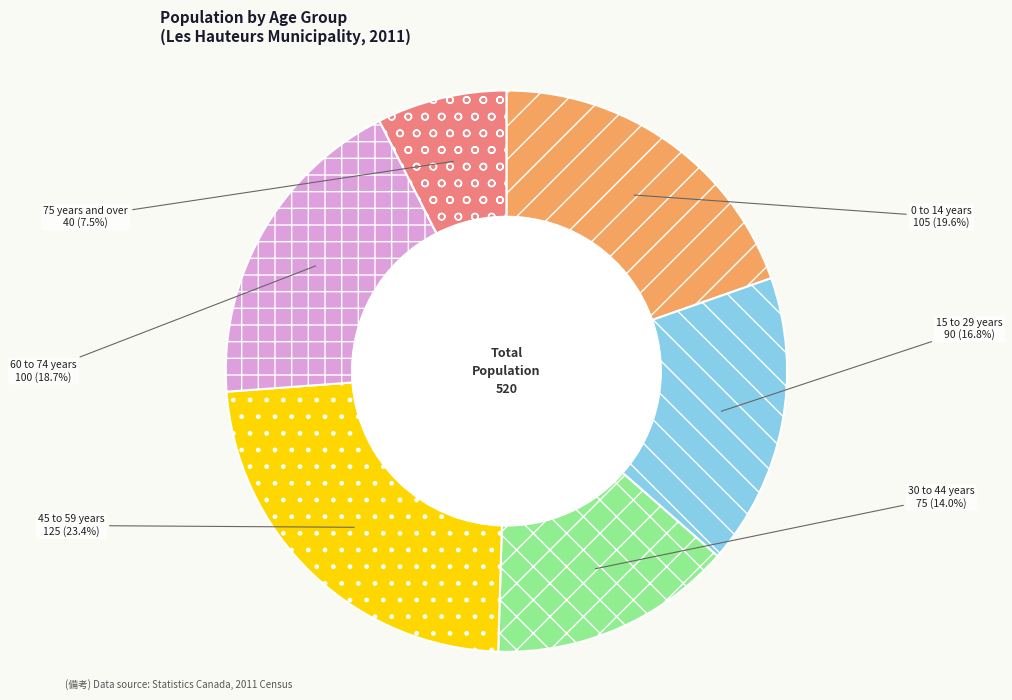

What is the ratio of the value at 45 to 59 years to the value at 15 to 29 years?

1.4